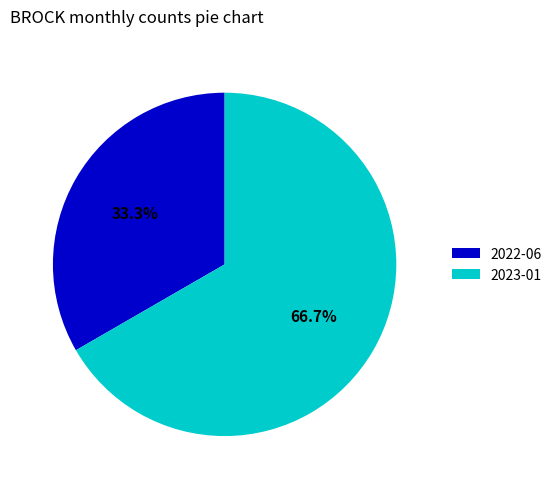

Combined, what portion of the pie is 2023-01 and 2022-06?

100.0%